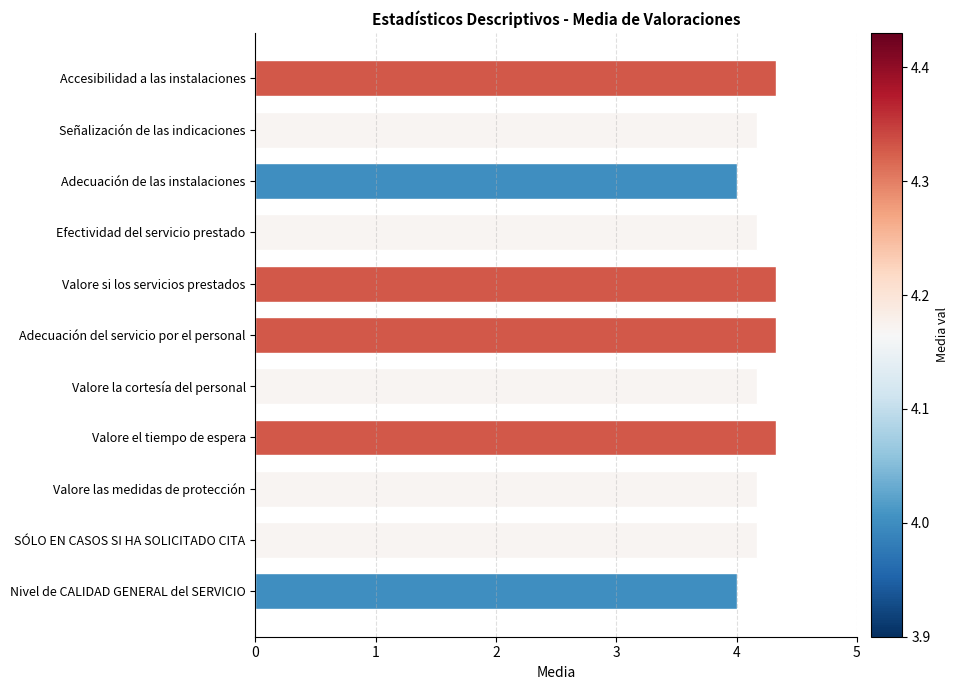

What is the value of the 1st bar from the top?

4.3